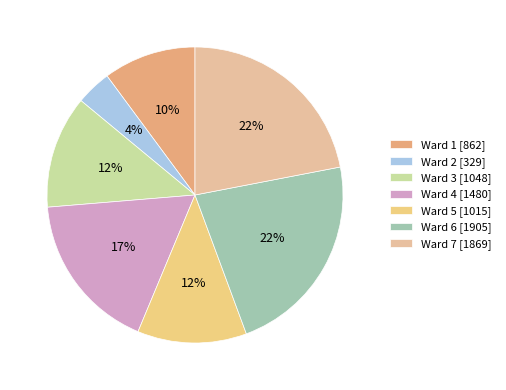

What is the change in value from Ward 6 to Ward 7?

-36